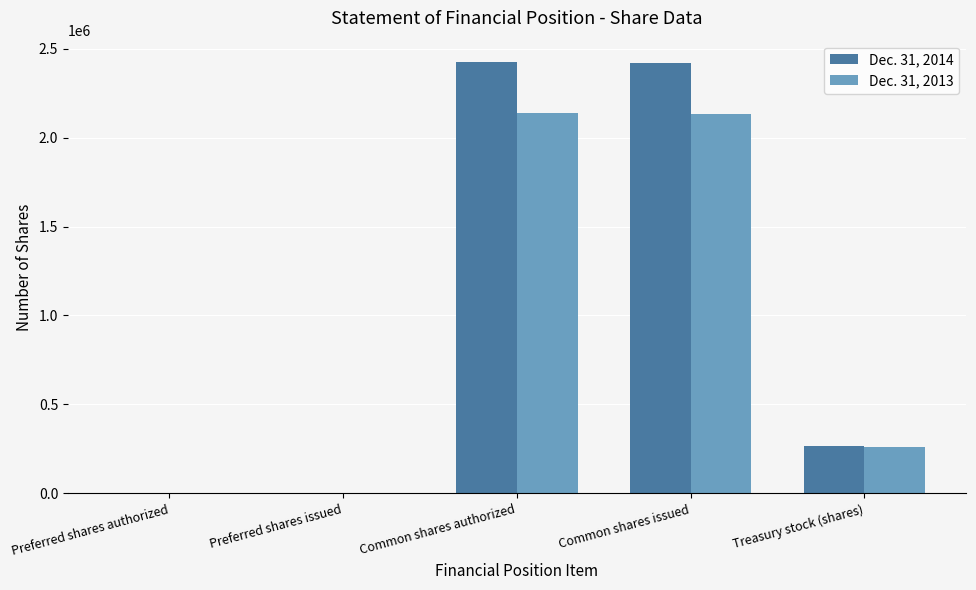

The Dec. 31, 2014 series shows 2418948 at Common shares issued. True or false?

True